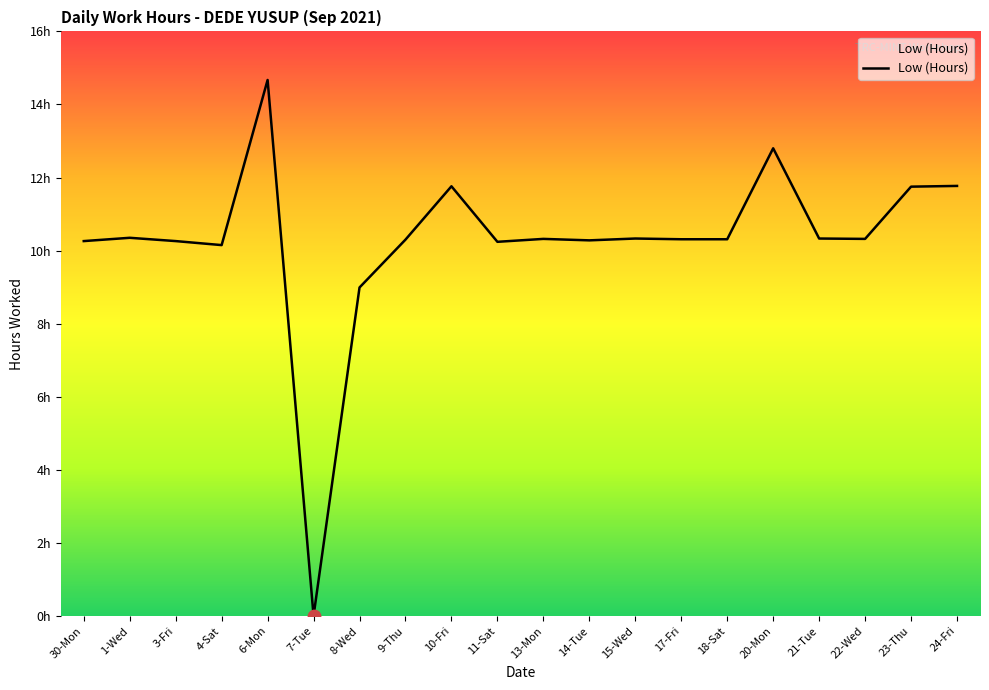

What is the change in value from 17-Fri to 24-Fri?

+1.5